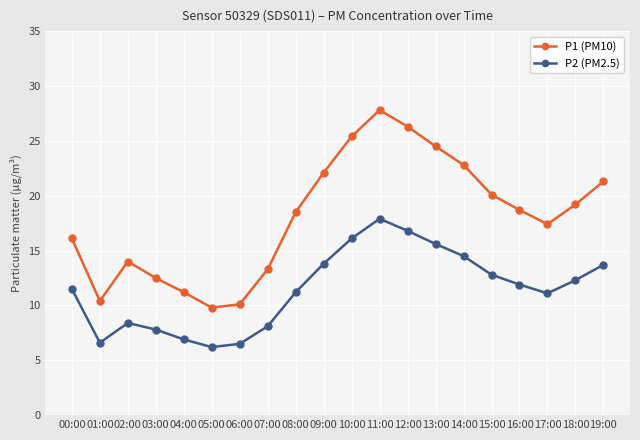

What is the difference between the highest and lowest values at 06:00?

3.6